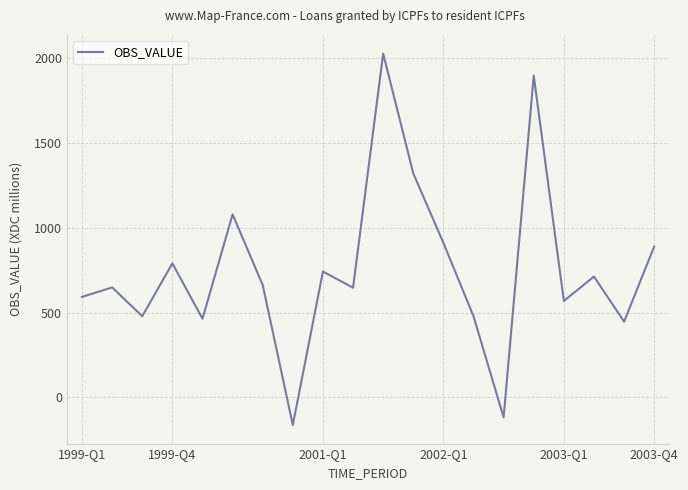

Does the chart display data point markers on the line(s)?

No